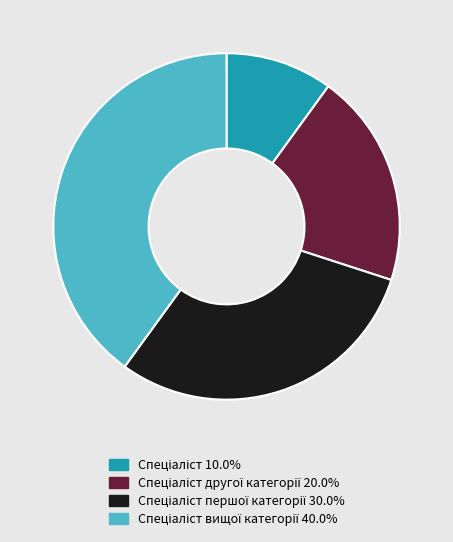

Is there a majority slice in this chart?

No